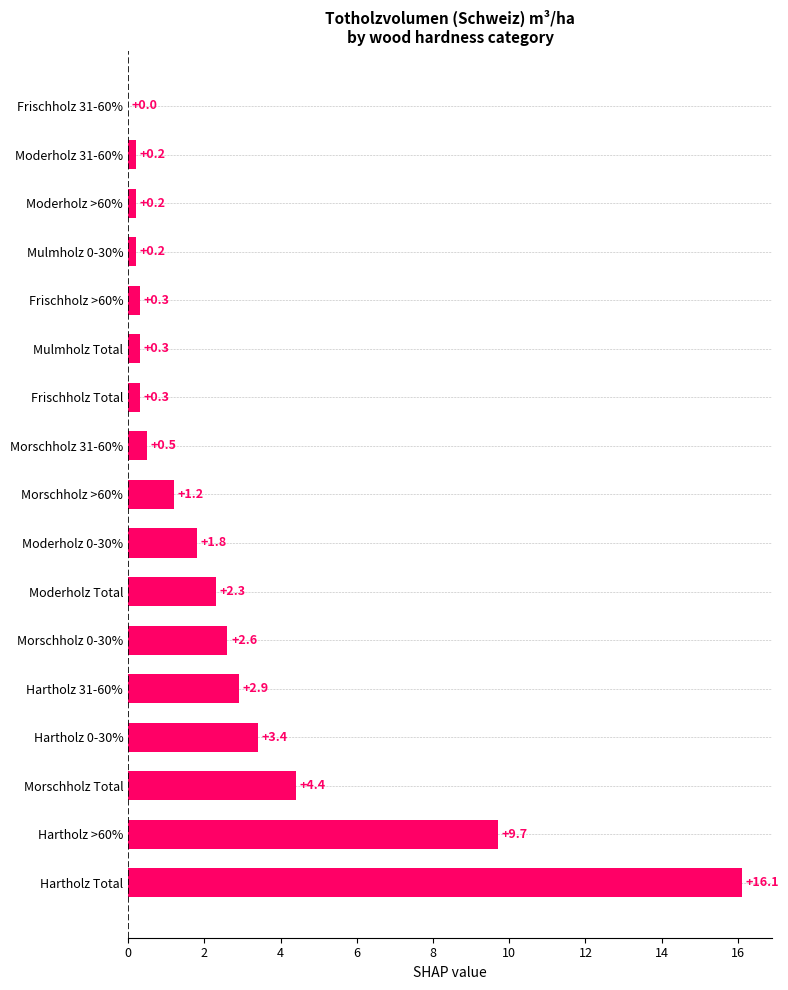

At which label is the value closest to 8?

Hartholz >60%